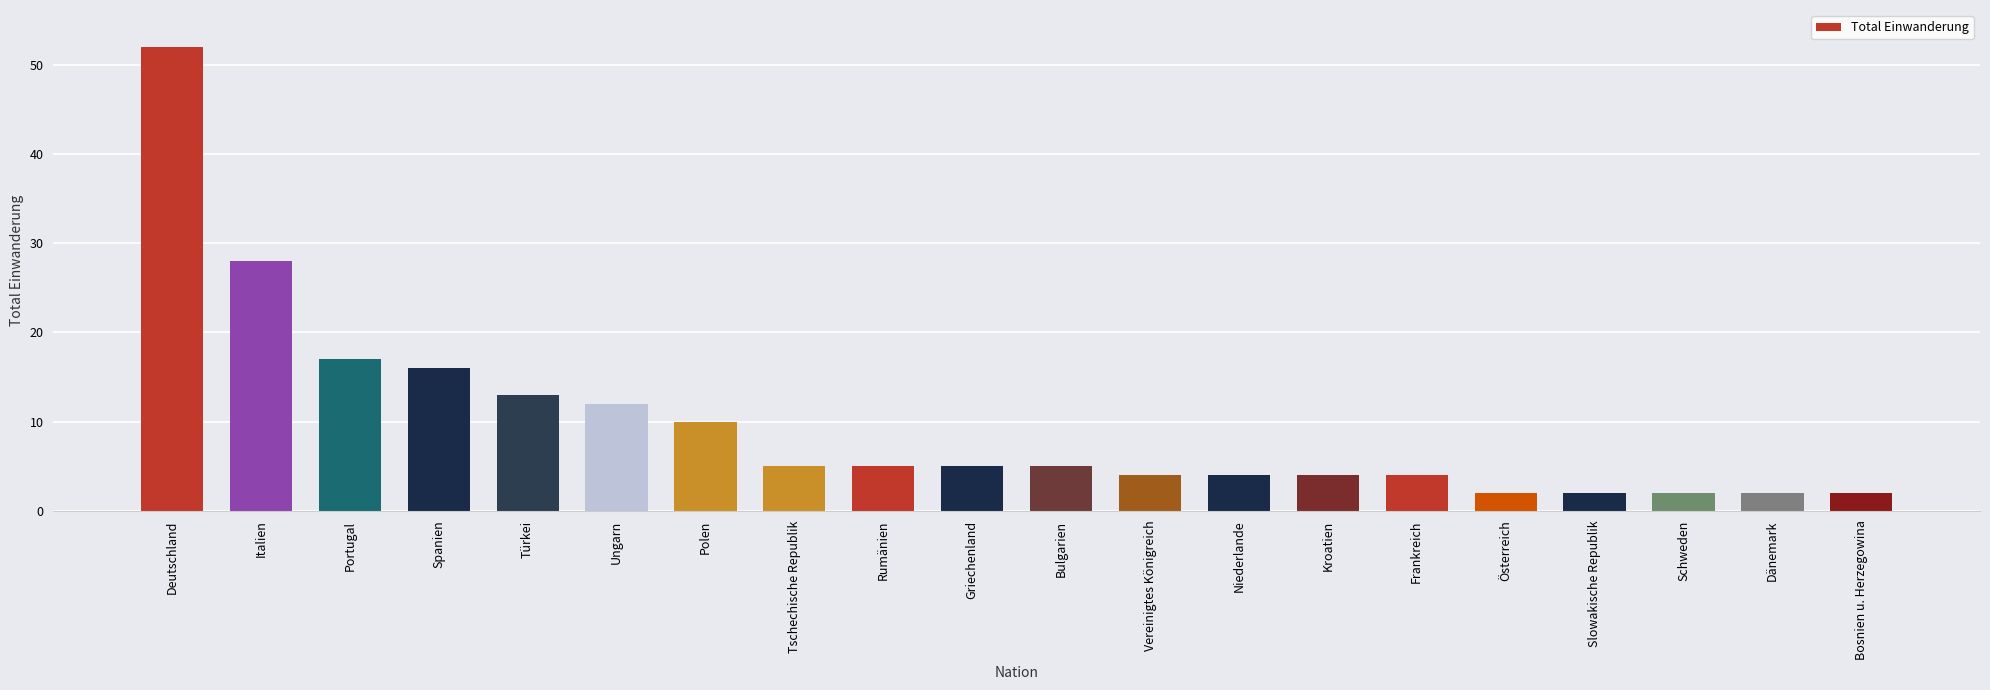

What is the ratio of the value at Bosnien u. Herzegowina to the value at Tschechische Republik?

0.4